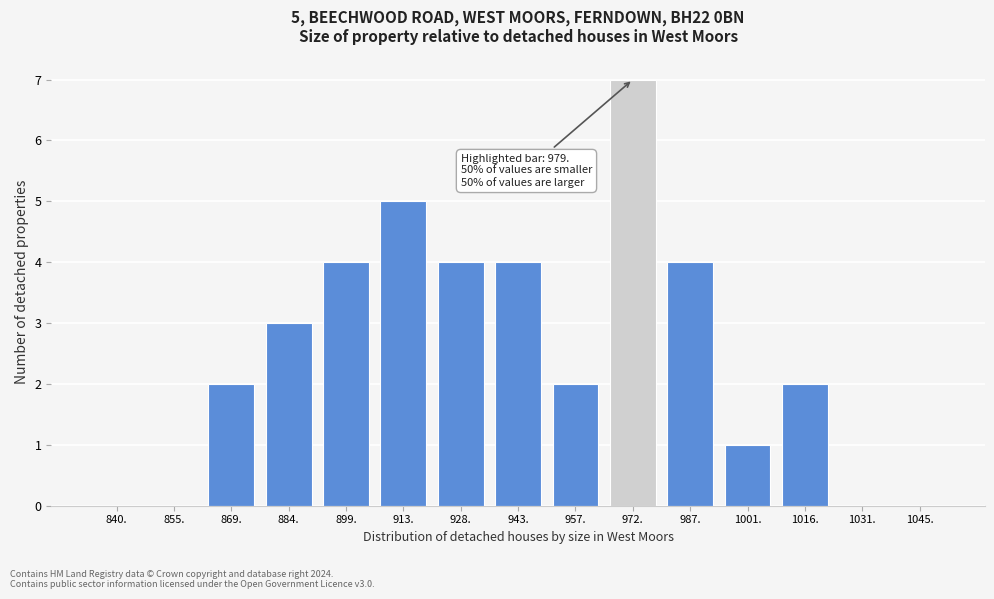

Reading right to left, list all the values displayed in this chart.

1045.=0	1031.=0	1016.=2	1001.=1	987.=4	972.=7	957.=2	943.=4	928.=4	913.=5	899.=4	884.=3	869.=2	855.=0	840.=0